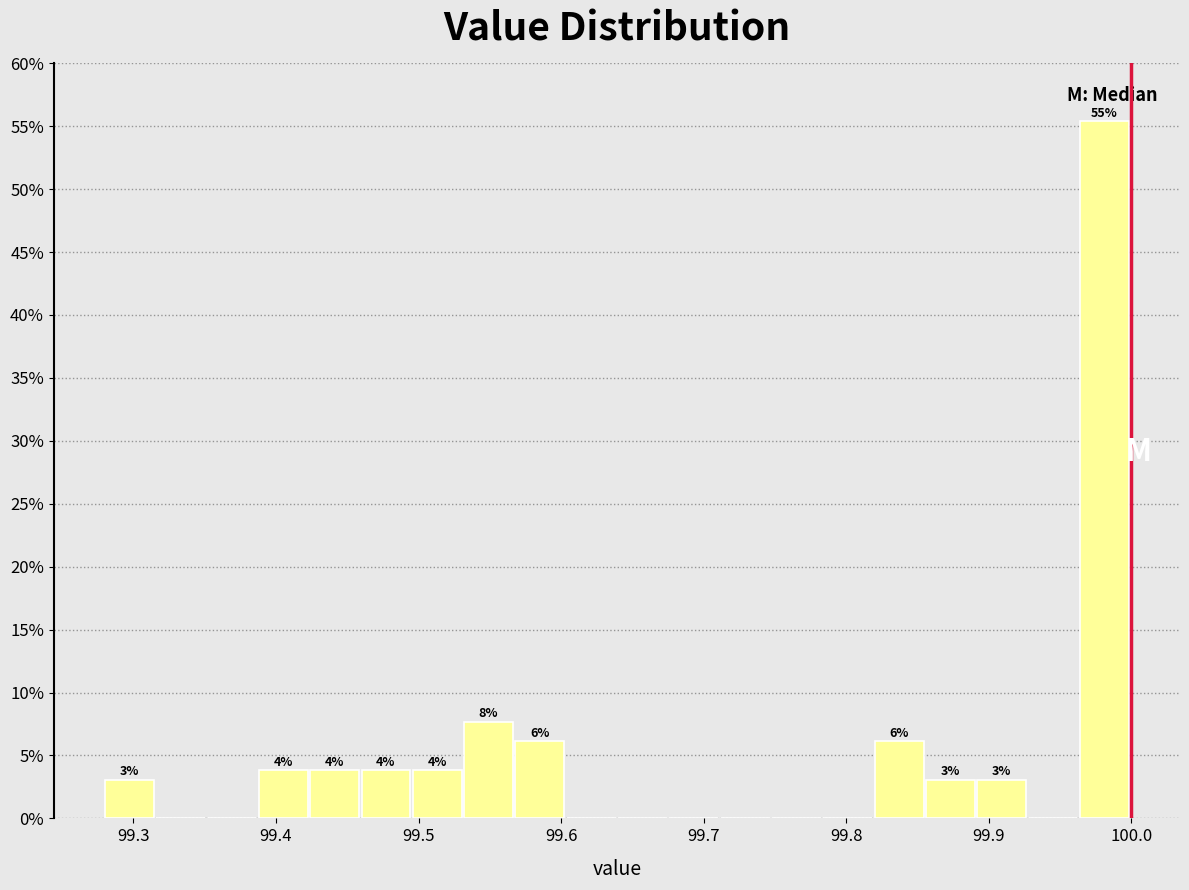

Around what value on the x-axis is the tallest bar? Give the approximate position of its centre, as read against the axis.

99.98